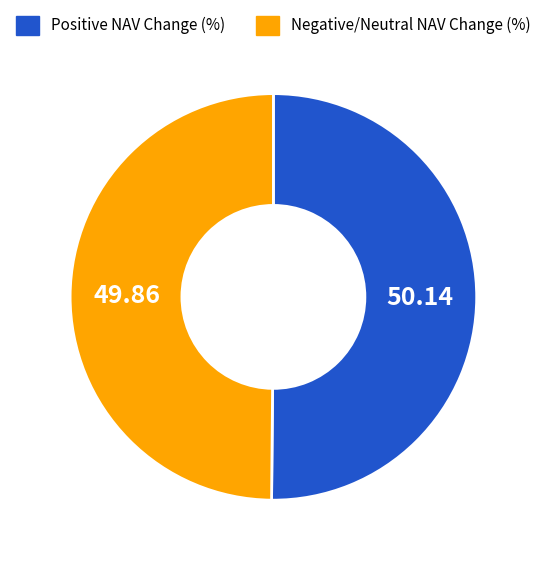

Do Negative/Neutral NAV Change (%) and Positive NAV Change (%) together represent more than half of the pie?

Yes